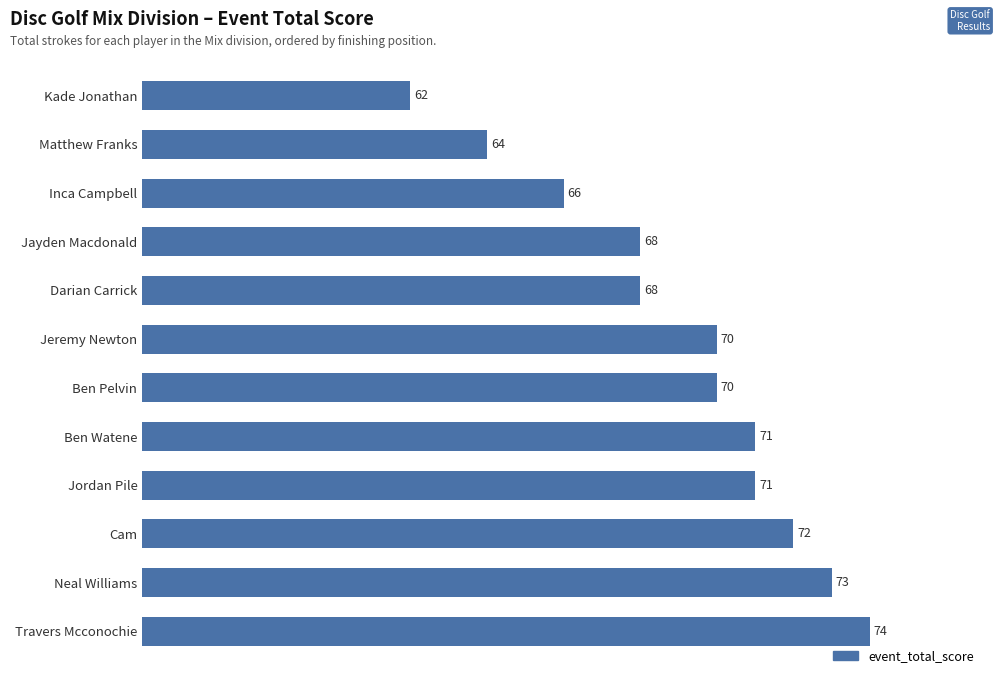

Which category has the highest value across all series?

Travers Mcconochie